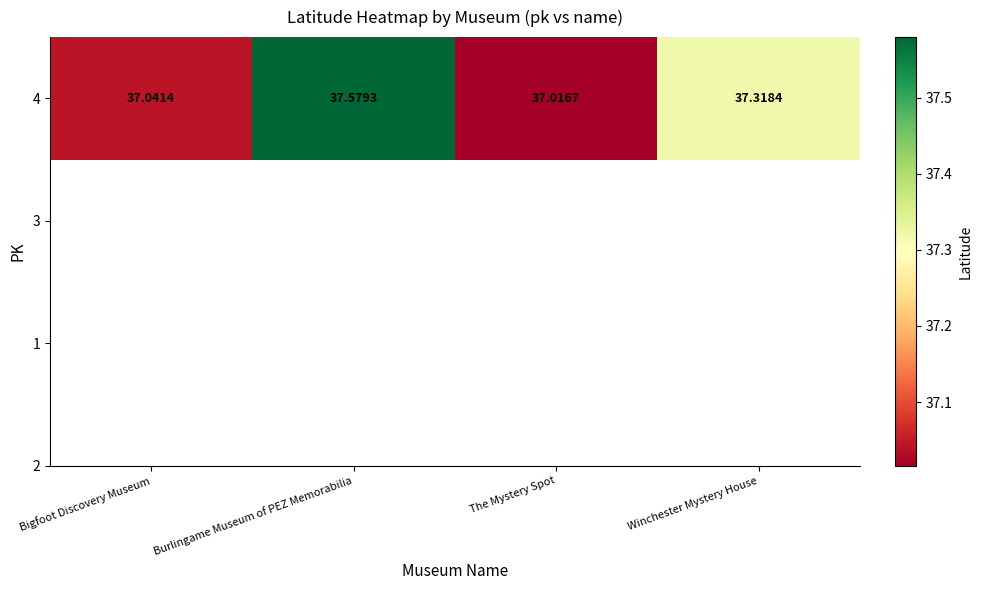

Approximately how many times larger is the value at Bigfoot Discovery Museum compared to Burlingame Museum of PEZ Memorabilia?

1.0